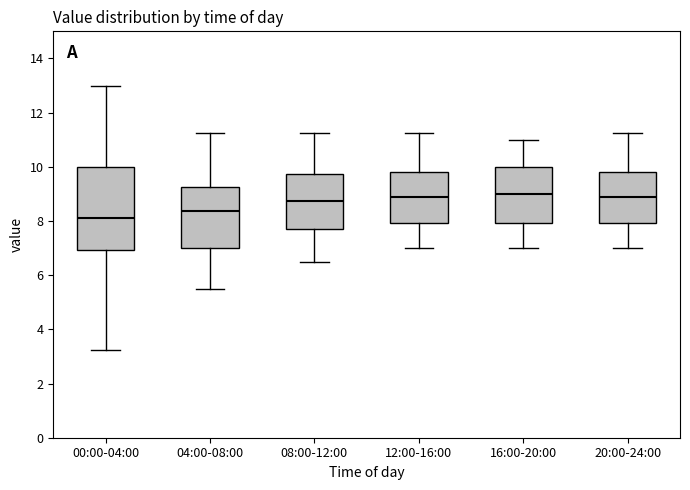

Reading left to right, transcribe this box plot: for each box, give where its median line is, the range the box spans, and where its two whiskers end, as read against the y-axis. The values are not printed on the chart, so give them approximately, as read against the axis.

00:00-04:00: median 8.2, box 7.0 to 10.0, whiskers 3.2 to 13.0
04:00-08:00: median 8.4, box 7.0 to 9.2, whiskers 5.6 to 11.2
08:00-12:00: median 8.8, box 7.6 to 9.8, whiskers 6.6 to 11.2
12:00-16:00: median 8.8, box 8.0 to 9.8, whiskers 7.0 to 11.2
16:00-20:00: median 9.0, box 8.0 to 10.0, whiskers 7.0 to 11.0
20:00-24:00: median 8.8, box 8.0 to 9.8, whiskers 7.0 to 11.2